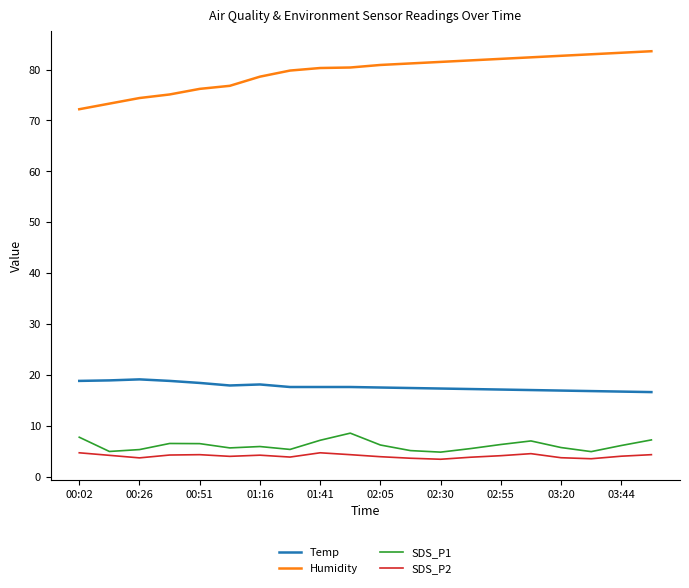

True or false: Temp and SDS_P2 cross at least once.

False